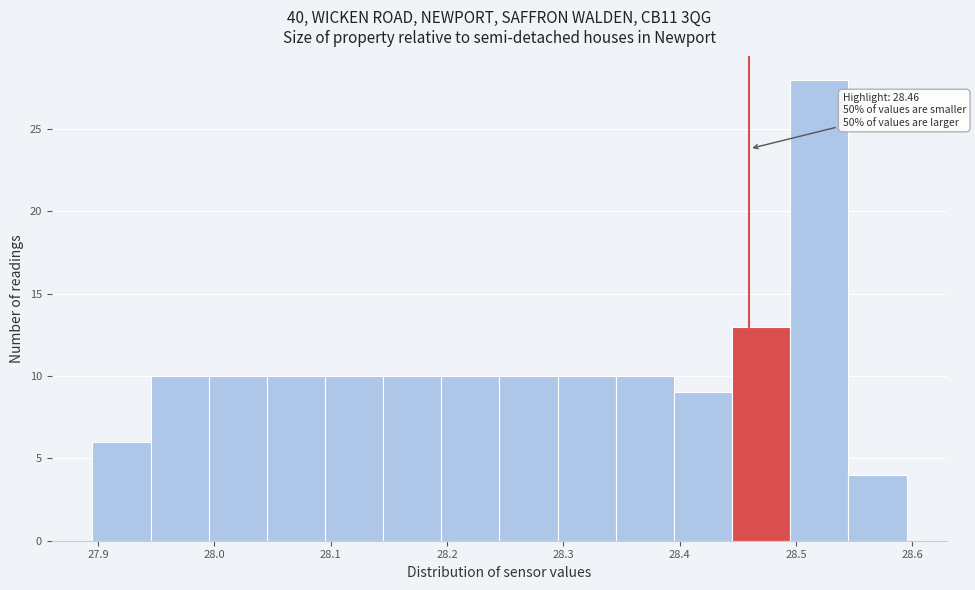

Which range on the x-axis has the tallest bar?

28.495 to 28.545